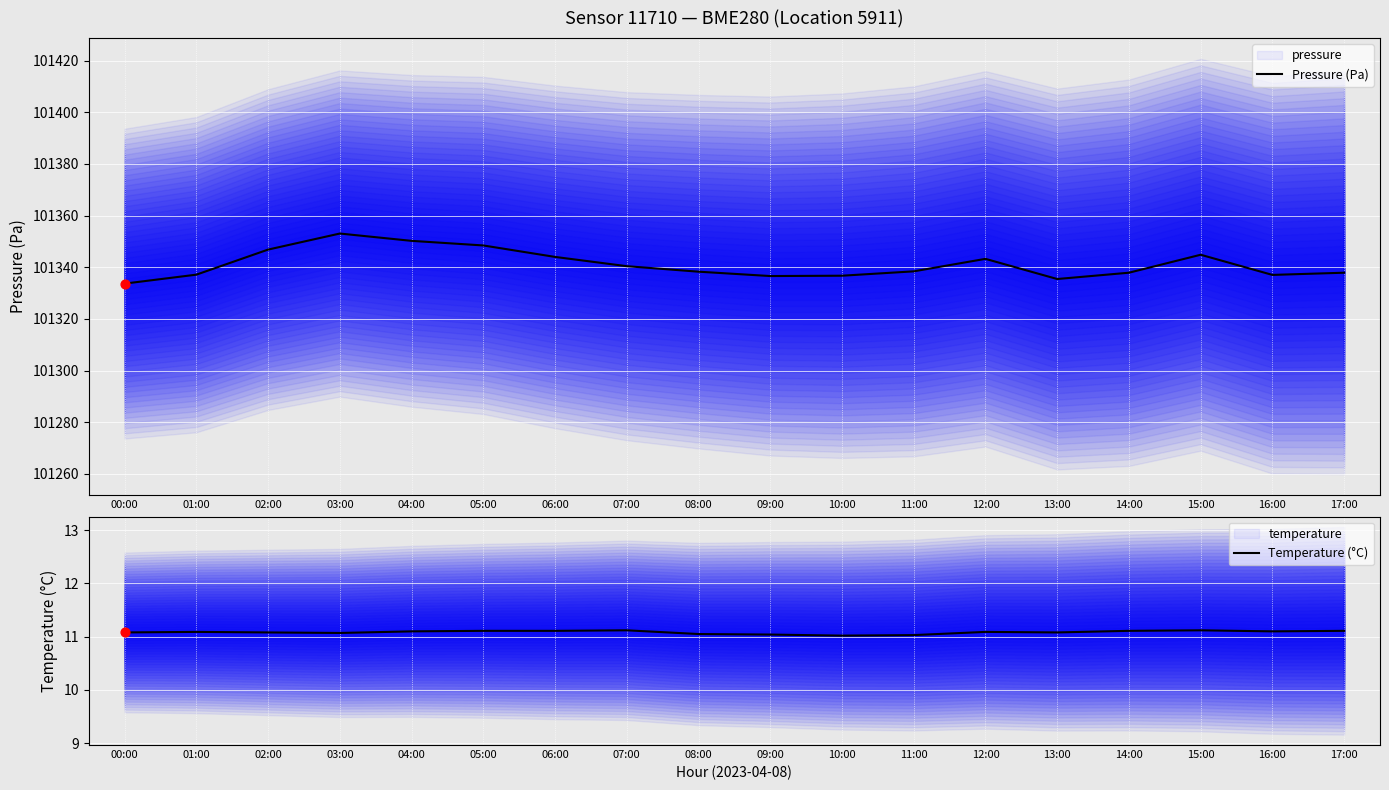

At which category is the sum across all series the highest?

03:00